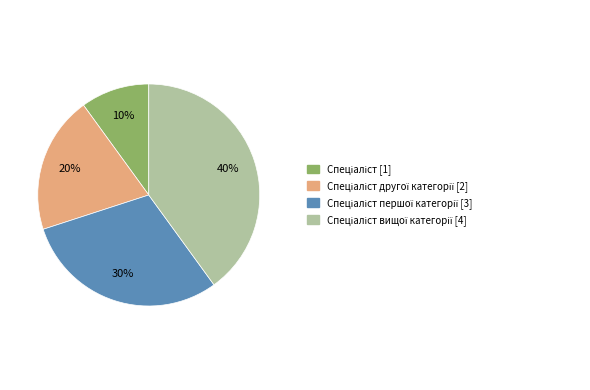

Is there any slice that represents more than half of the pie?

No